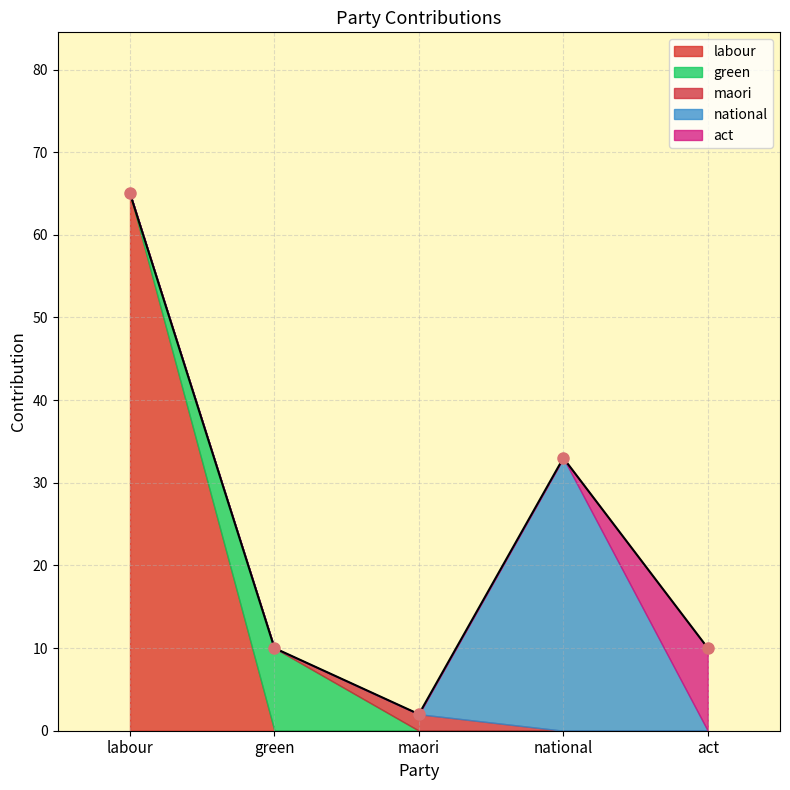

What is the label of the 1st point from the left?

labour